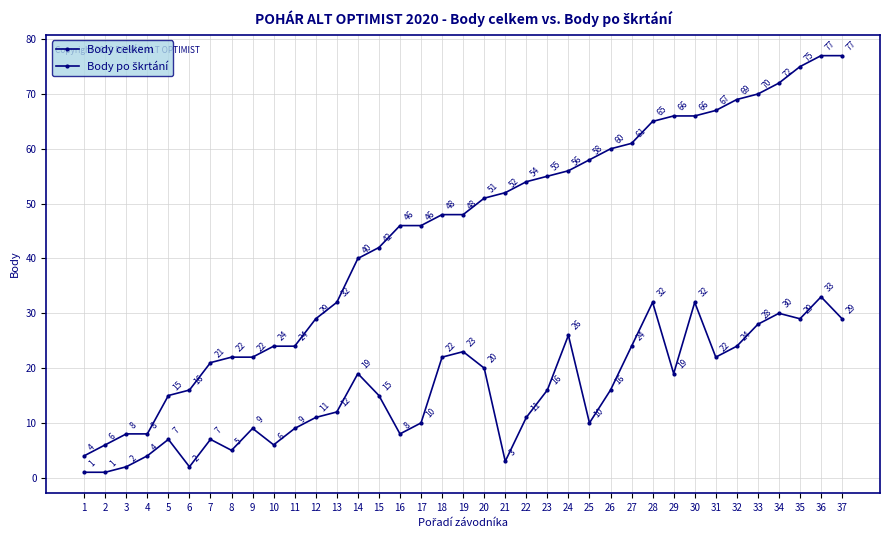

What is the approximate value of Body po škrtání at 14?

19